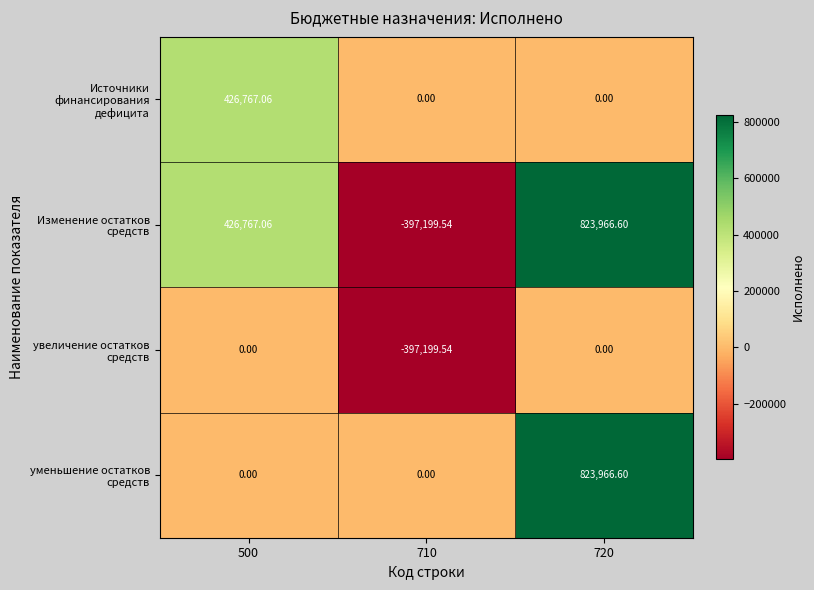

Which category has the highest value across all series?

720